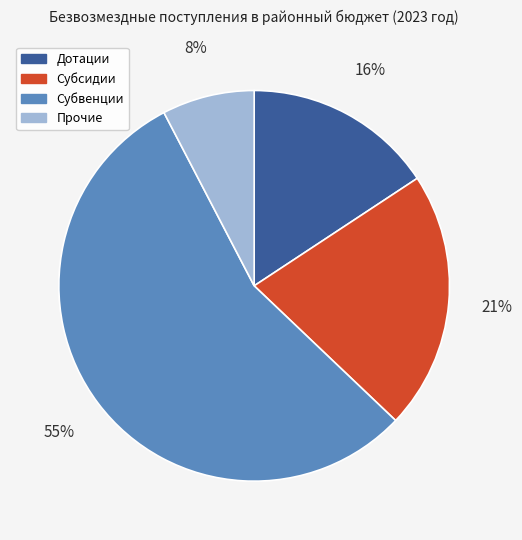

To the nearest percent, what percentage of the pie is Субвенции?

55%